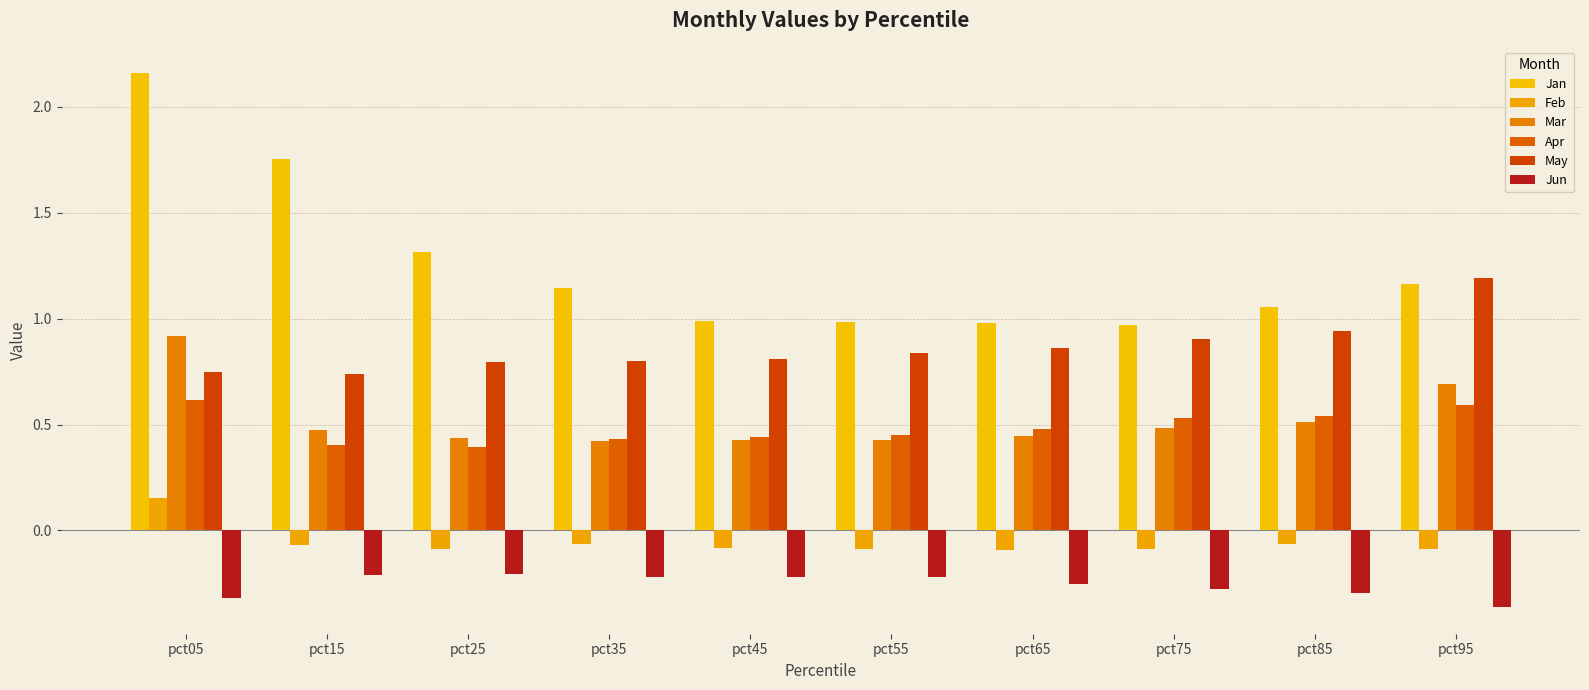

Which category has the lowest value in the May series?

pct15